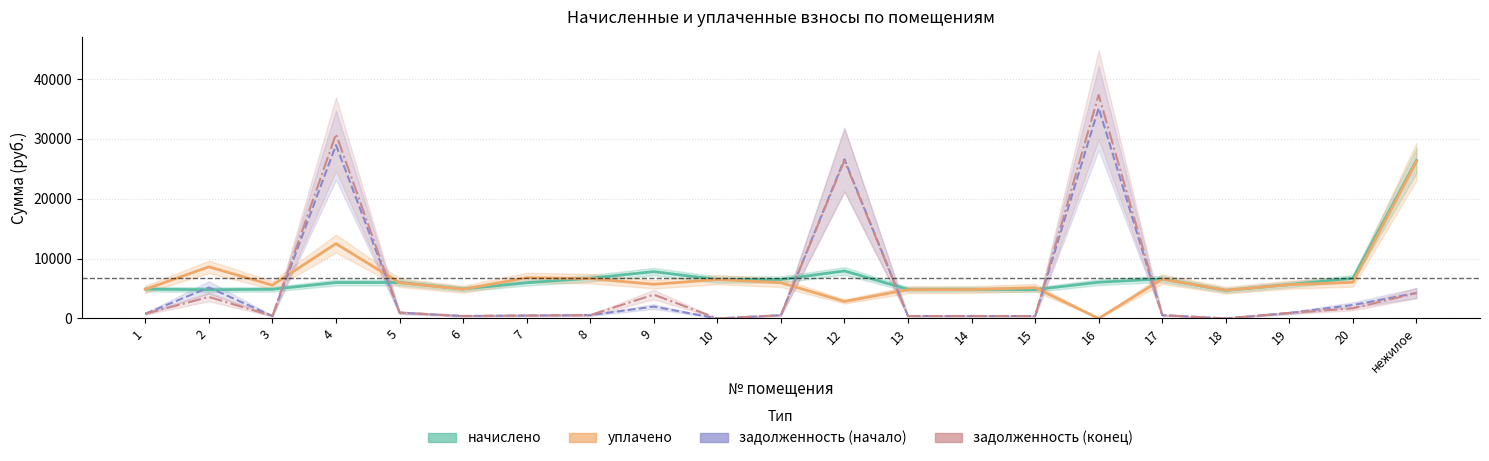

What position from the right is 17?

5